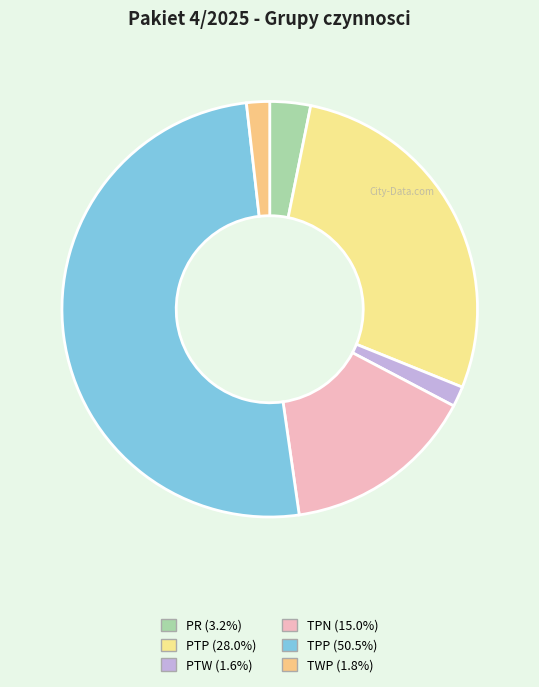

Is it true that PTP is 28% of the pie?

True